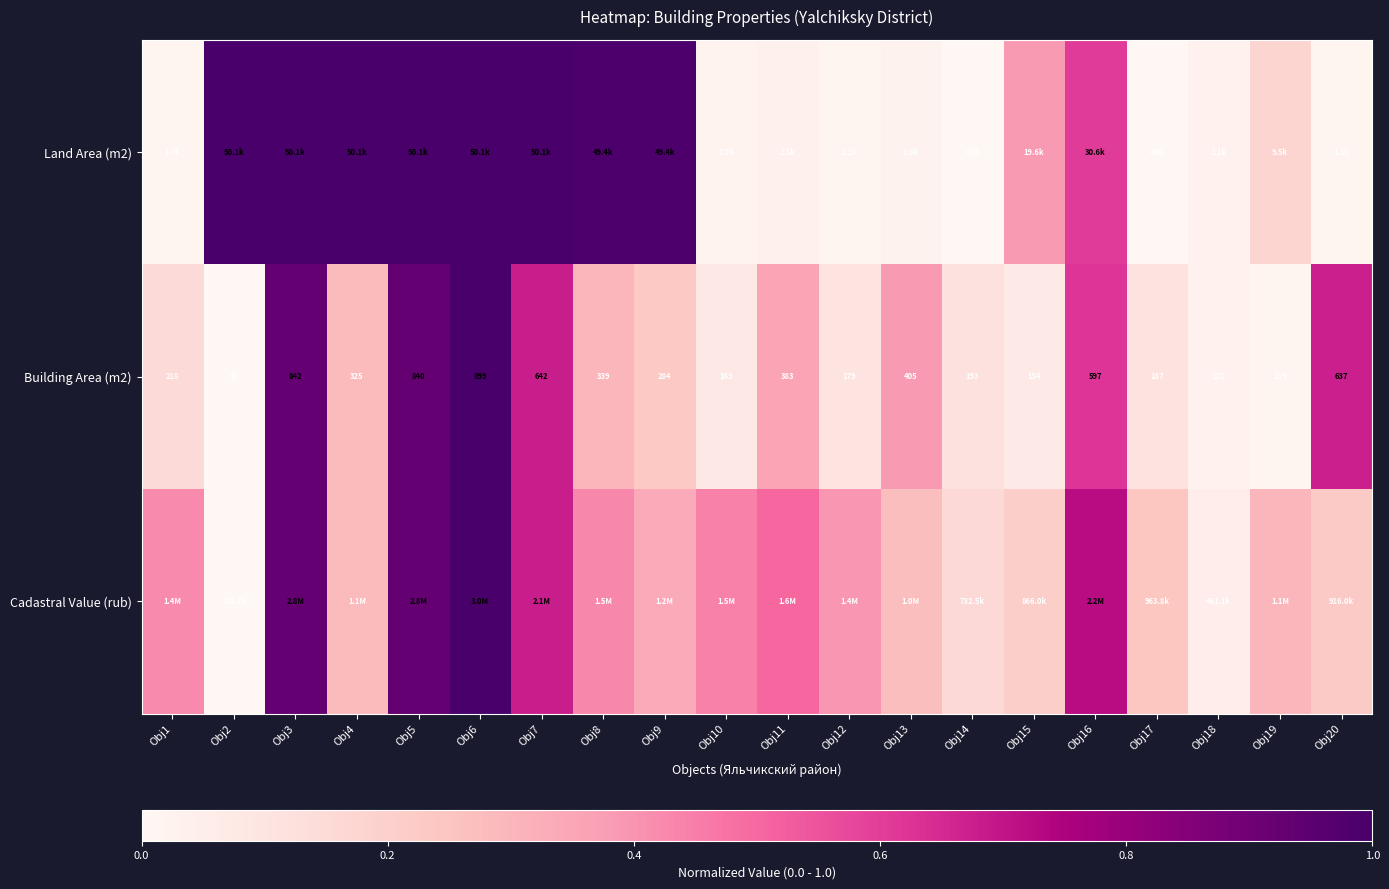

What is the difference between the maximum and minimum values in the Building Area (m2) series?

1.0